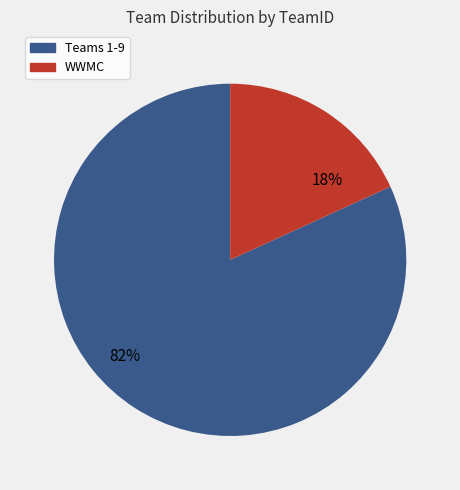

To the nearest percent, what is the combined percentage of WWMC and Teams 1-9?

100%